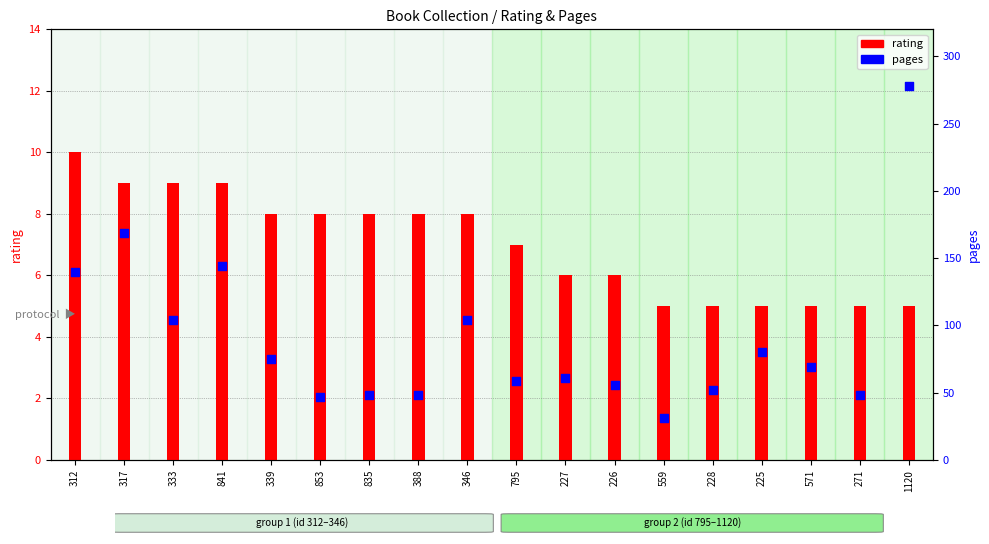

Which series contains the lowest Y value?

rating